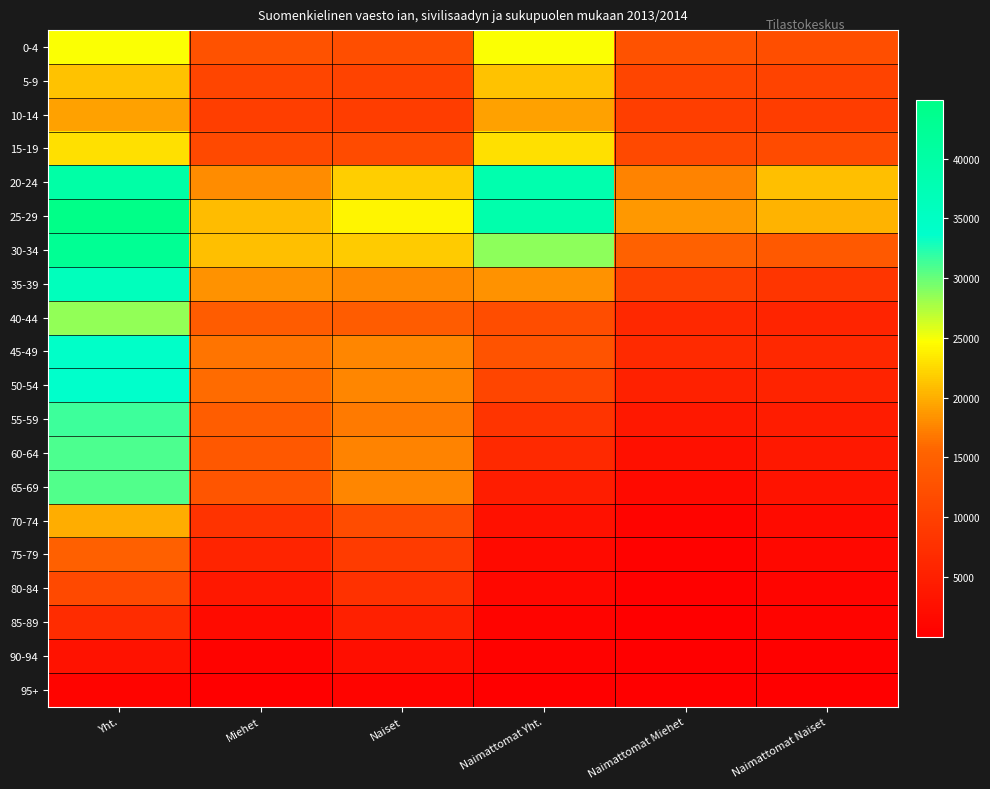

What is the total value across all series at Naimattomat Yht.?

274296